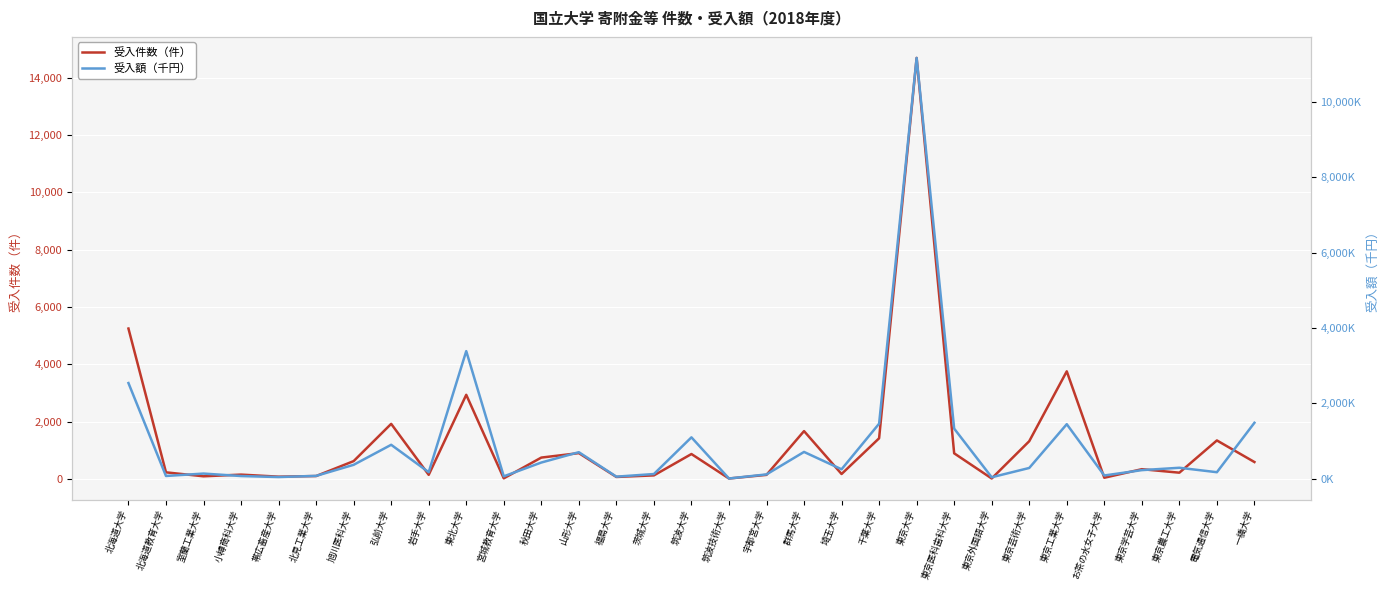

What is the lowest value of the 受入件数（件） series?

19